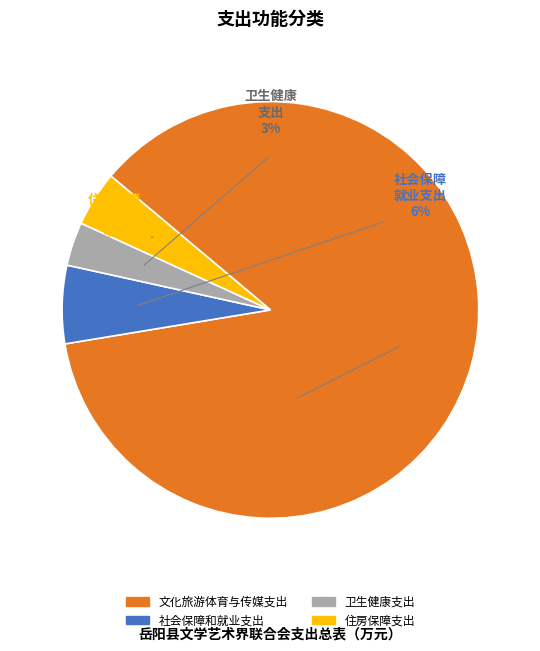

To the nearest percent, what percentage of the pie is 卫生健康支出?

3%